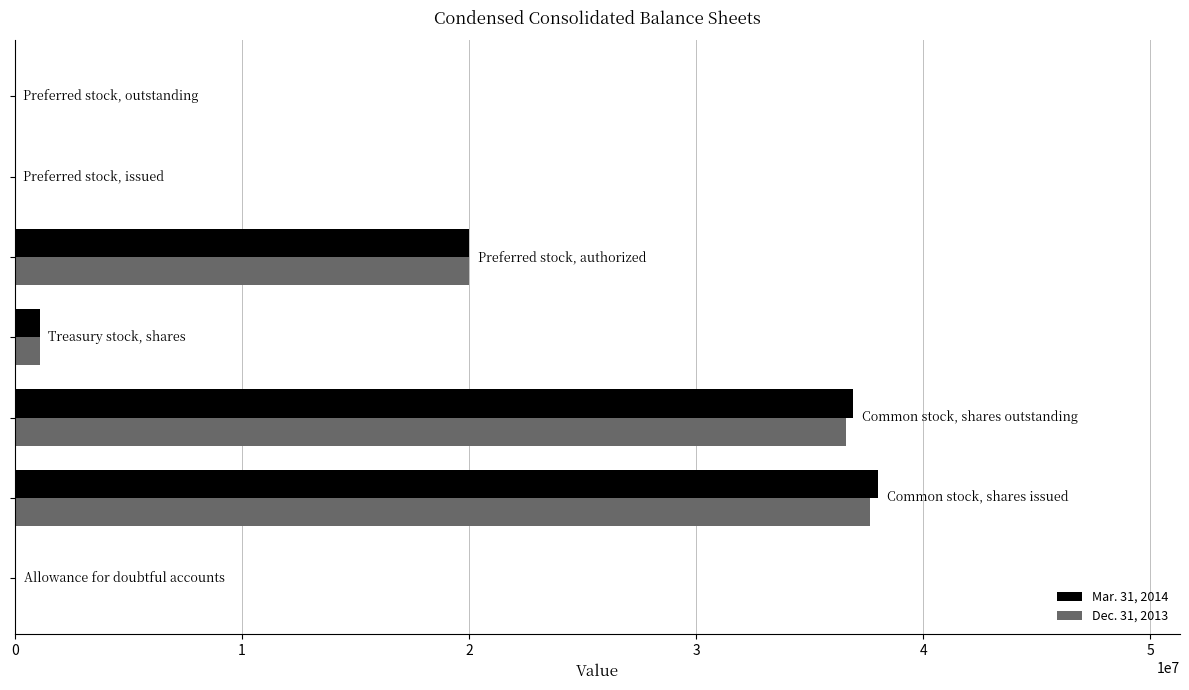

What are all the series names shown in the legend?

Mar. 31, 2014, Dec. 31, 2013